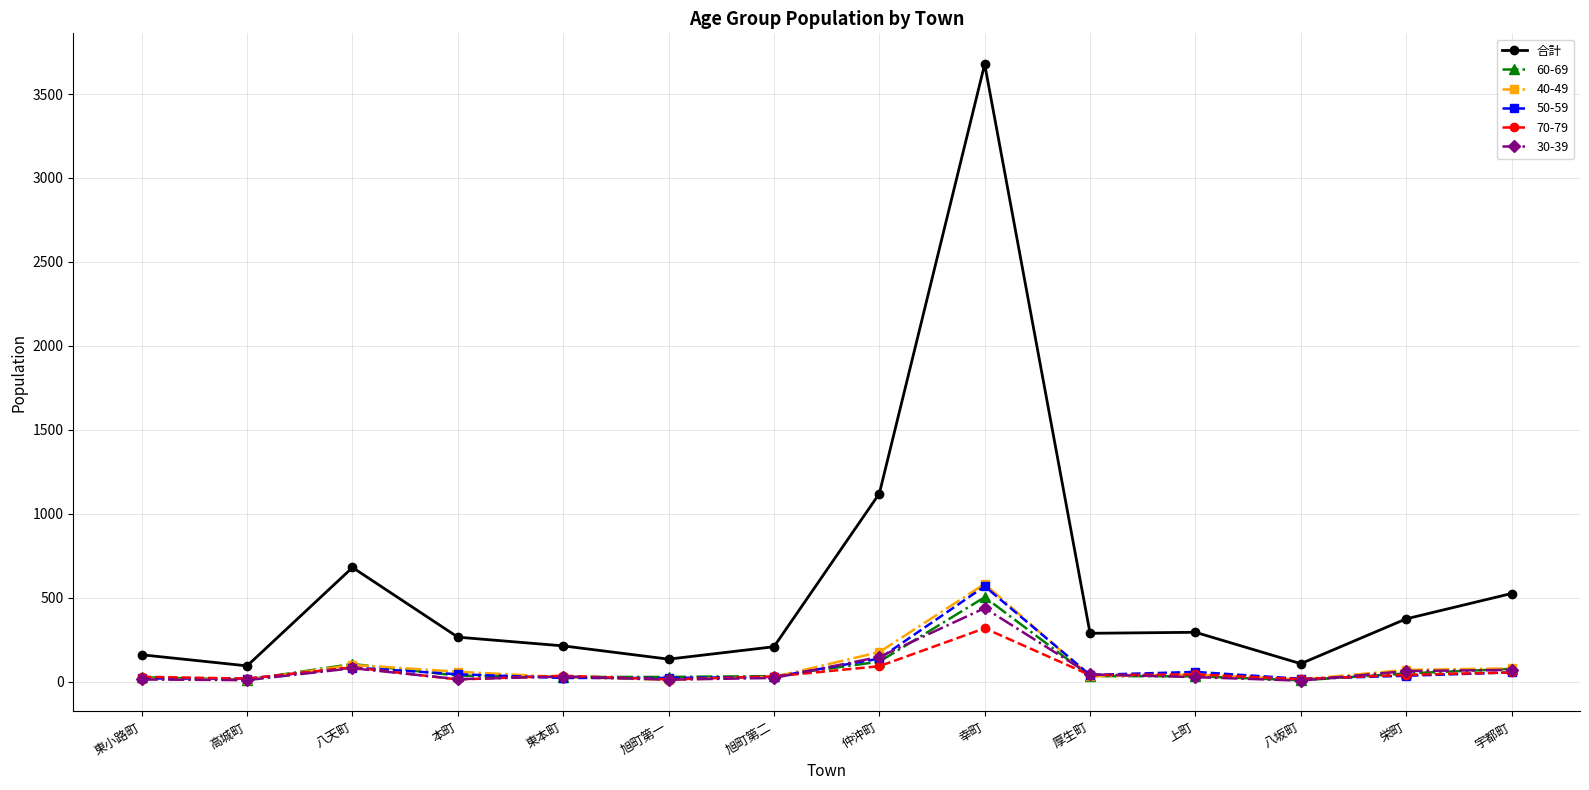

What is the label of the 1st point from the left?

東小路町